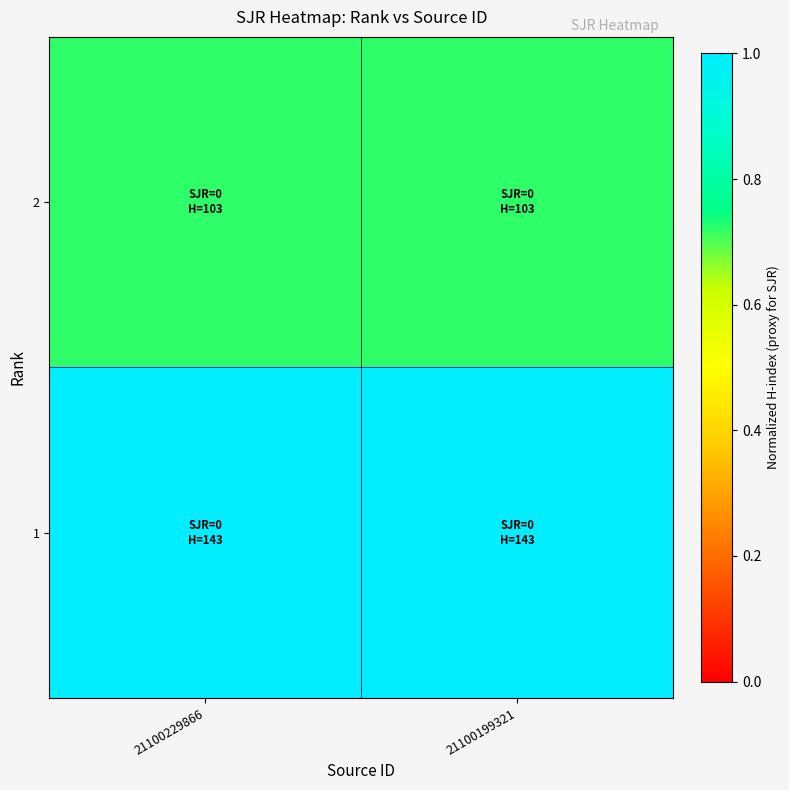

Reading left to right, what are all the values shown in this chart?

2: 21100229866=0.7	21100199321=0.7
1: 21100229866=1.0	21100199321=1.0